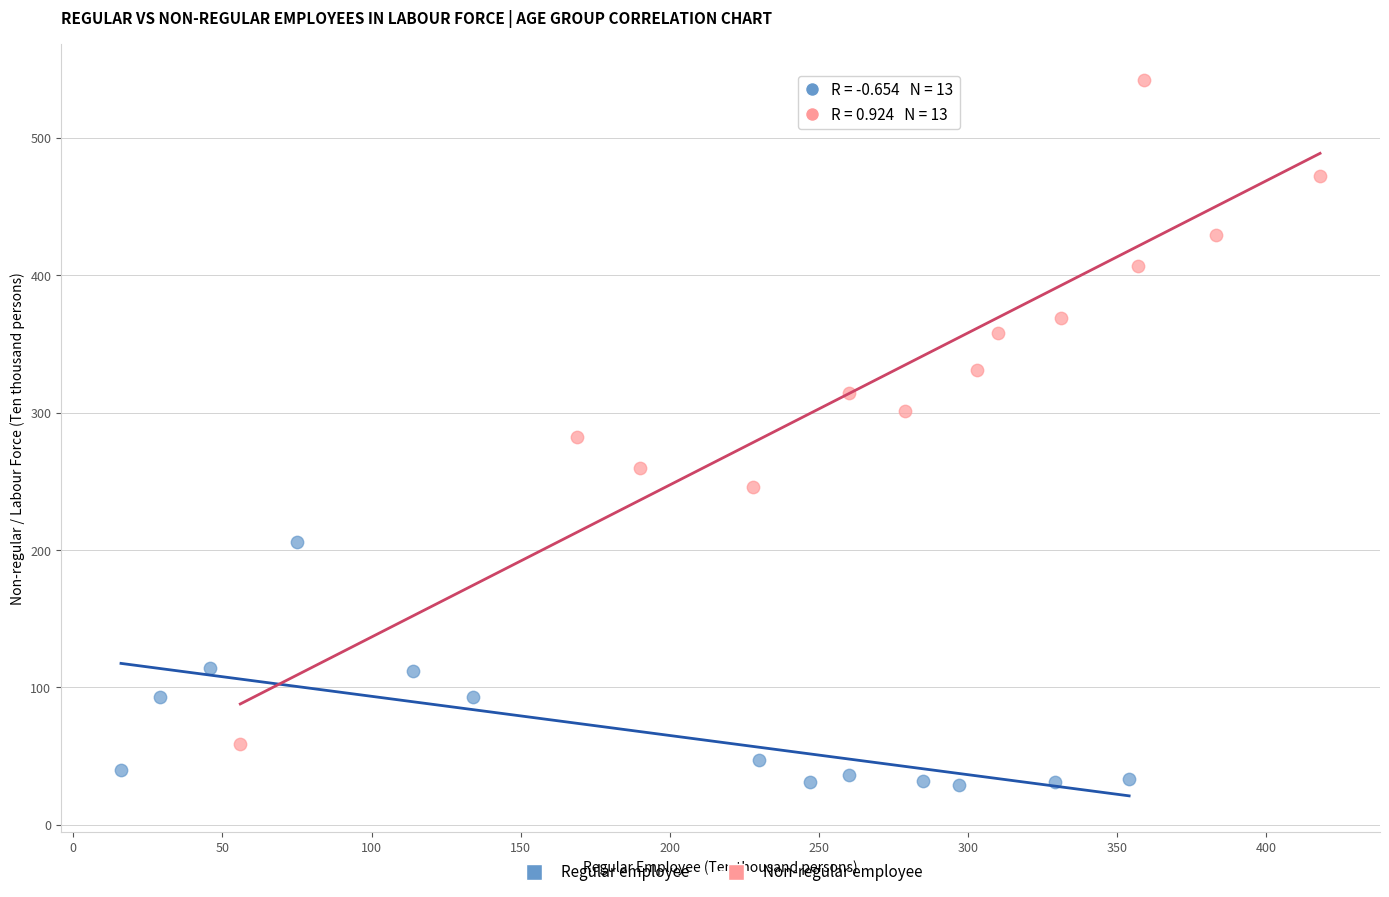

Which series has the widest spread of Y values?

Non-regular employee